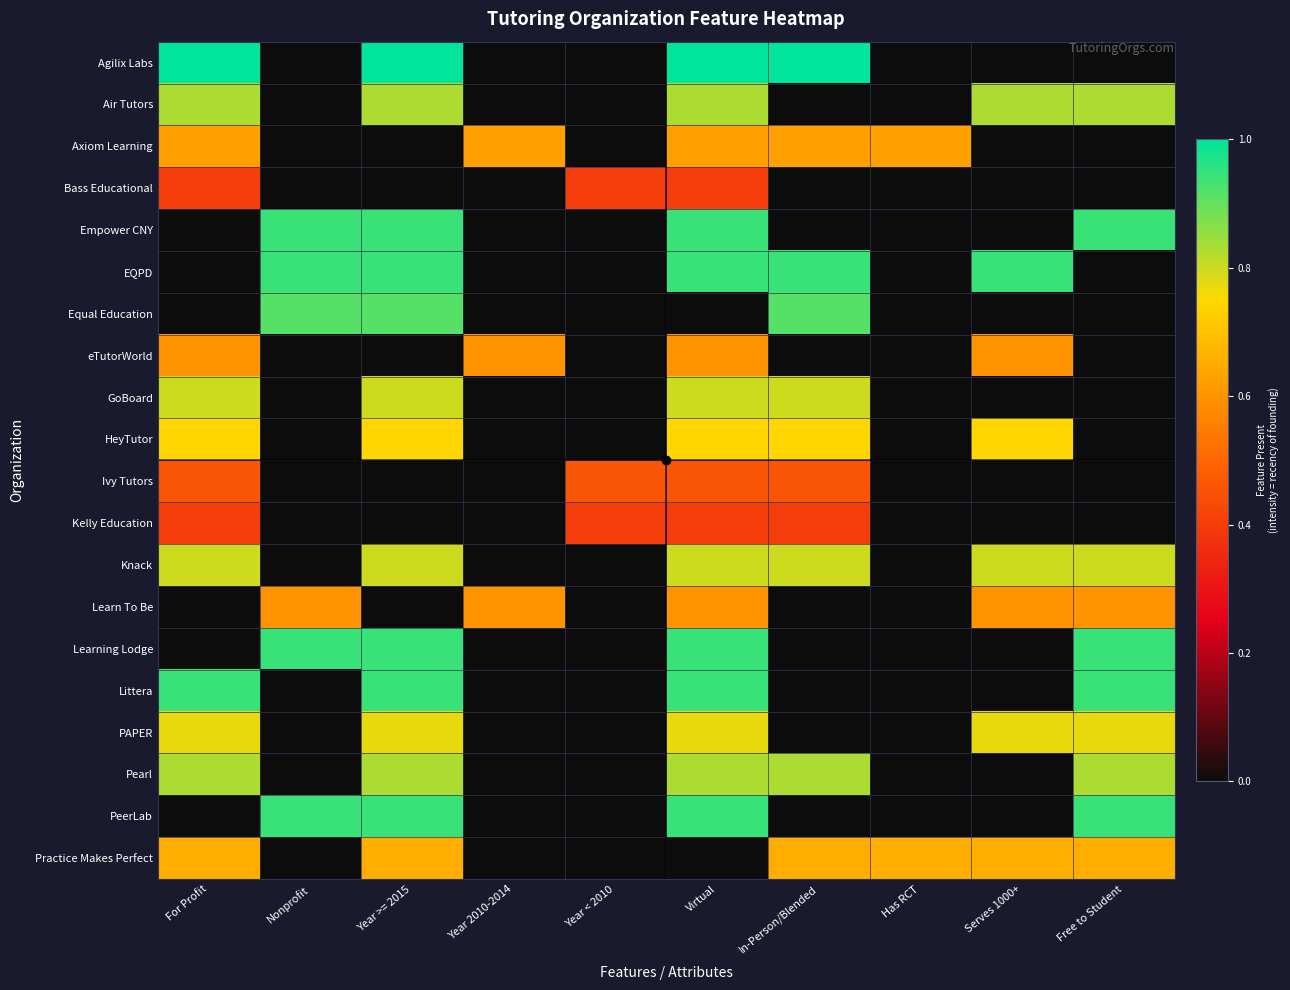

List the series in order of their peak value, lowest first.

Bass Educational, Kelly Education, Ivy Tutors, eTutorWorld, Learn To Be, Axiom Learning, Practice Makes Perfect, HeyTutor, PAPER, GoBoard, Knack, Air Tutors, Pearl, Equal Education, Empower CNY, EQPD, Learning Lodge, Littera, PeerLab, Agilix Labs